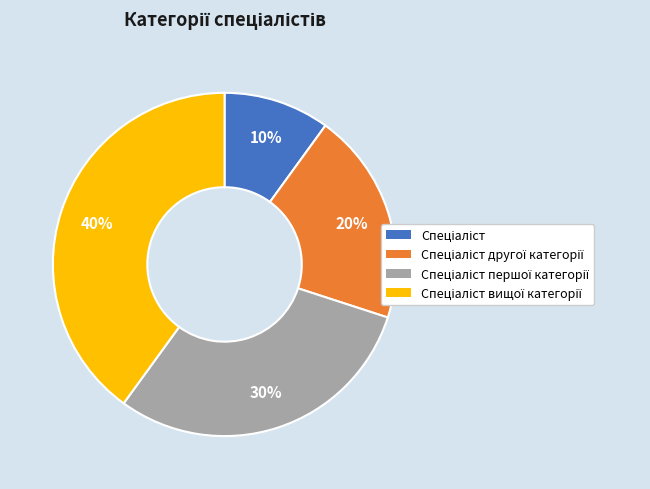

To the nearest percent, what is the difference between the largest and smallest slice percentages?

30%